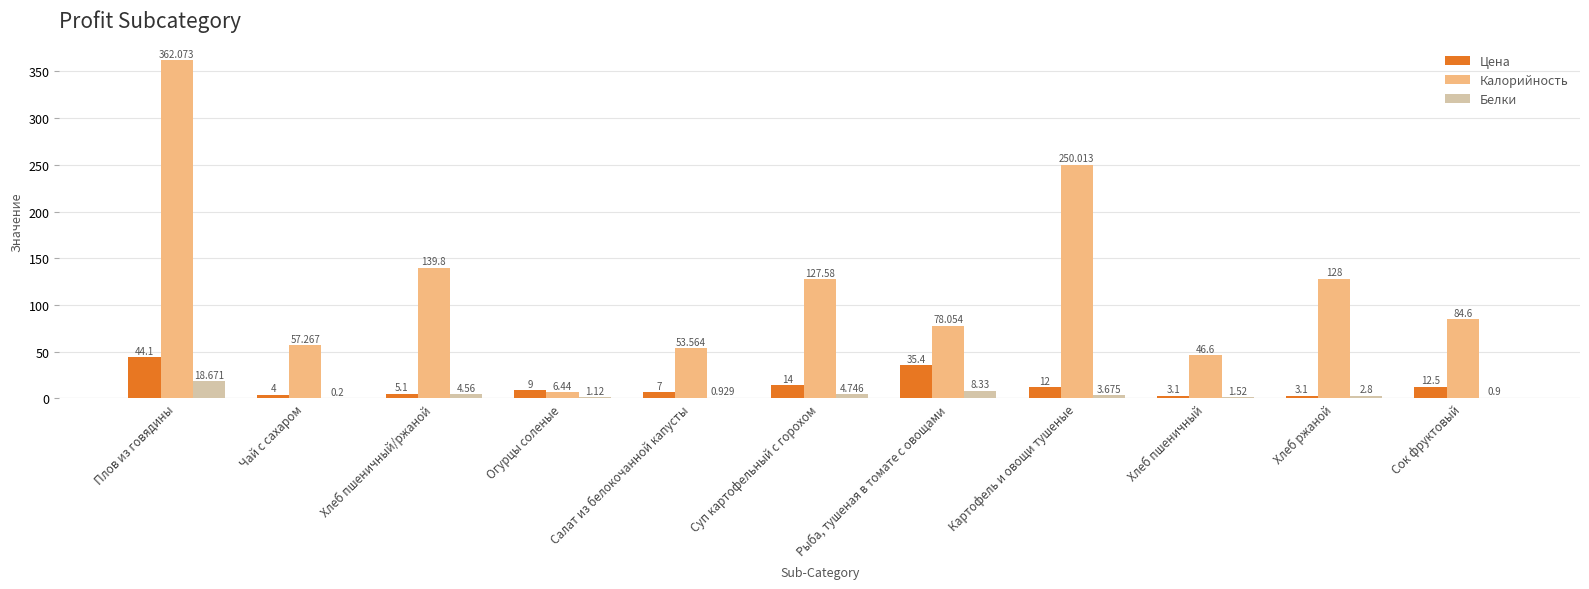

Which series has the largest total across all categories?

Калорийность